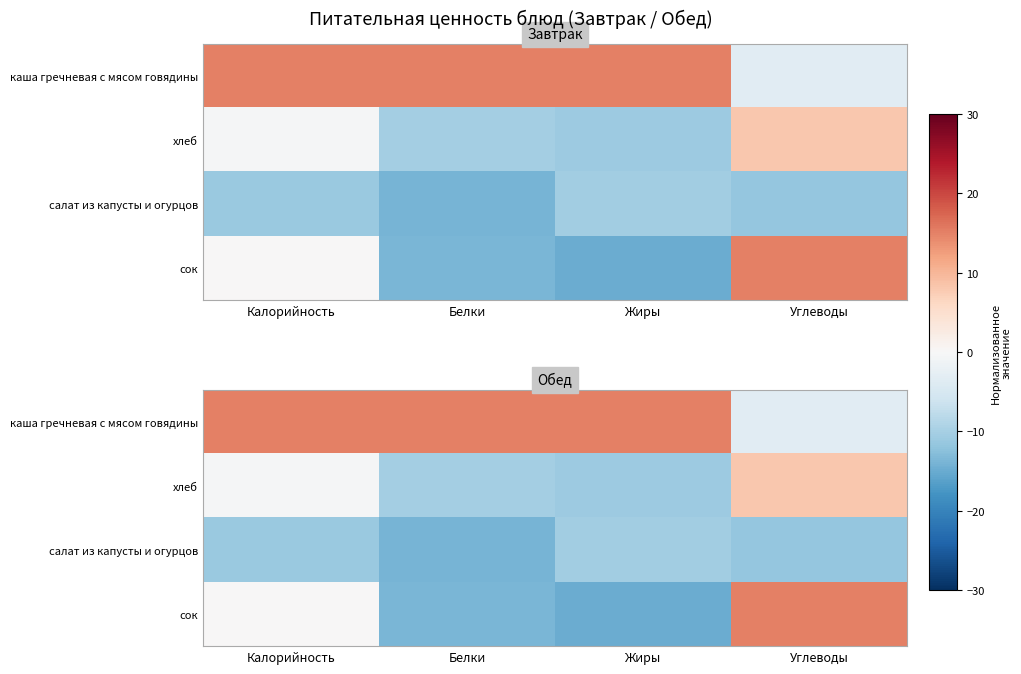

At which label is салат из капусты и огурцов closest to -12?

Углеводы